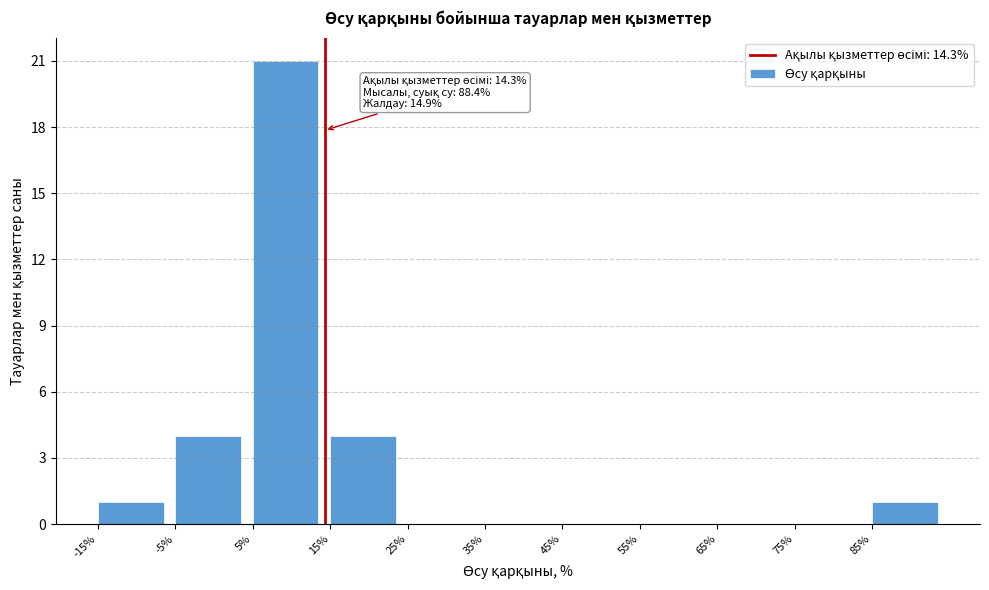

Which range on the x-axis has the tallest bar?

5 to 15